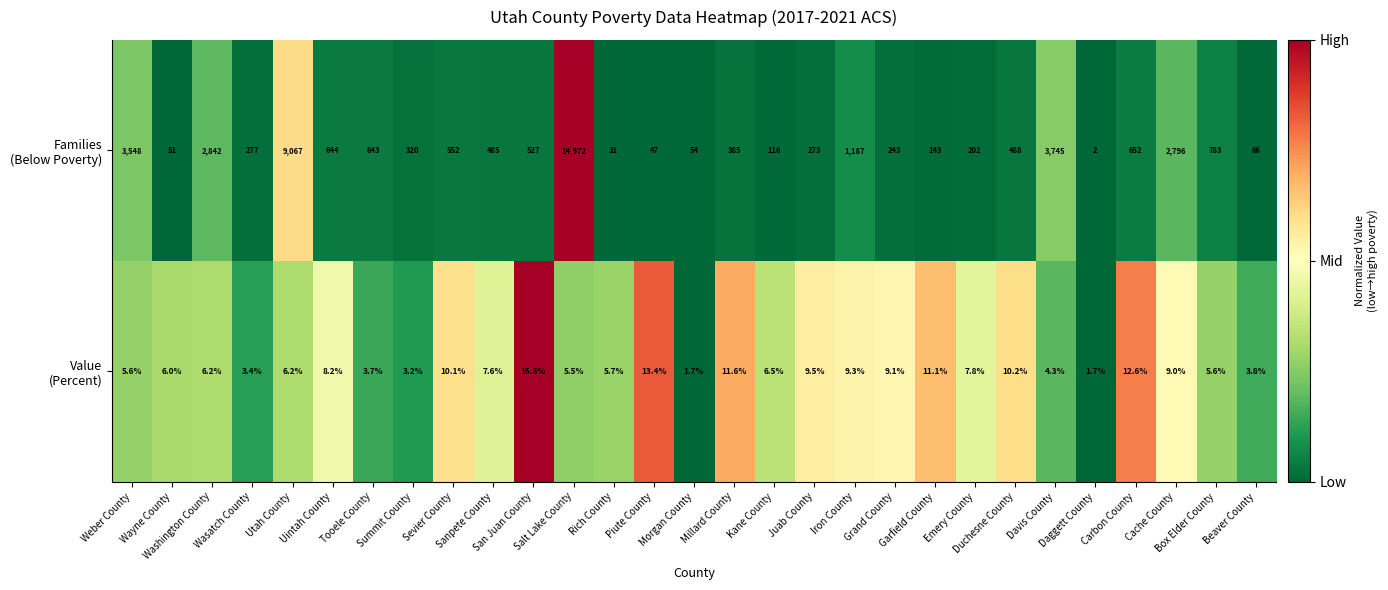

What is the maximum value shown in the chart?

14972.0